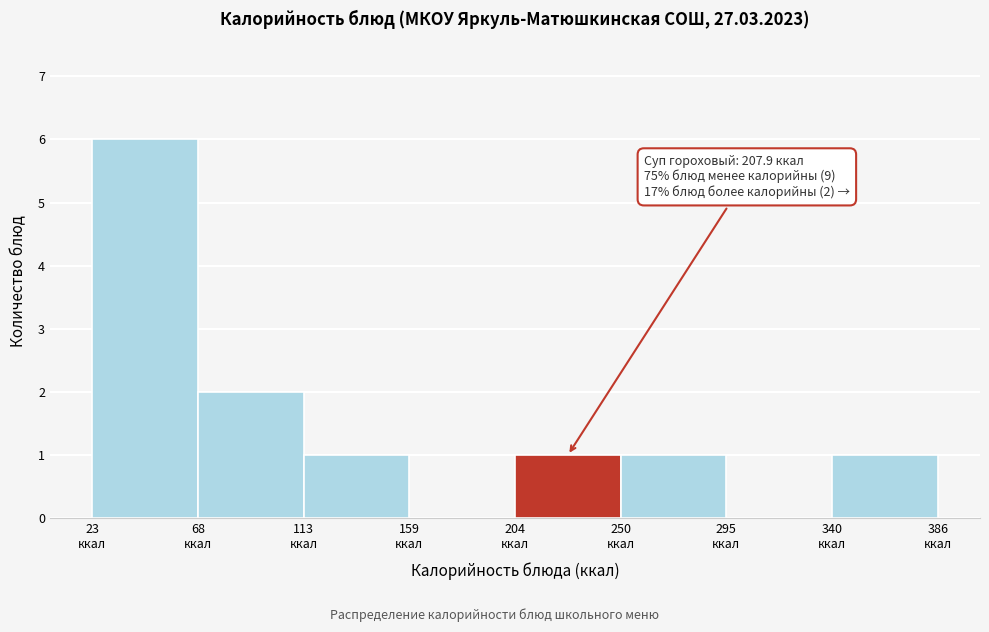

Which range on the x-axis has the tallest bar?

25 to 70